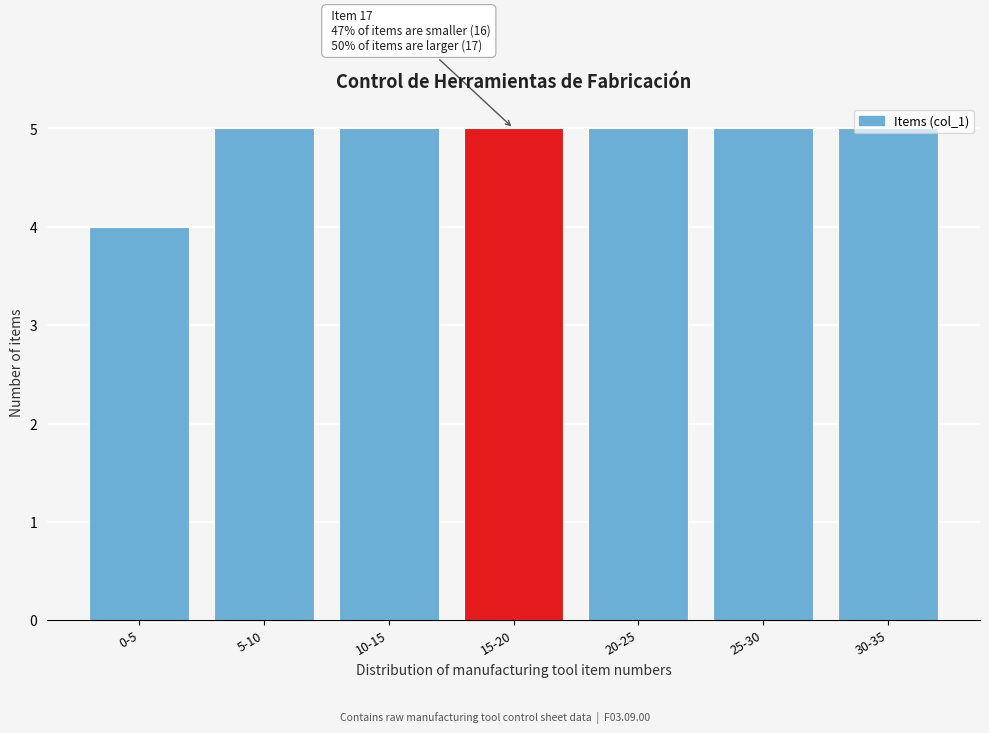

What is the label of the 2nd bar from the left?

5-10